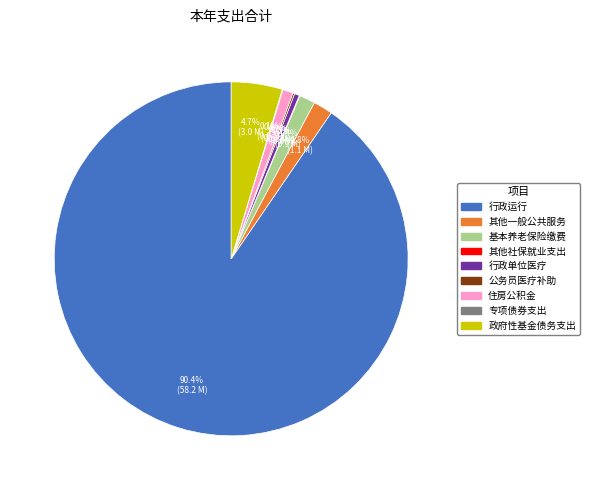

Does any single category account for the majority?

Yes